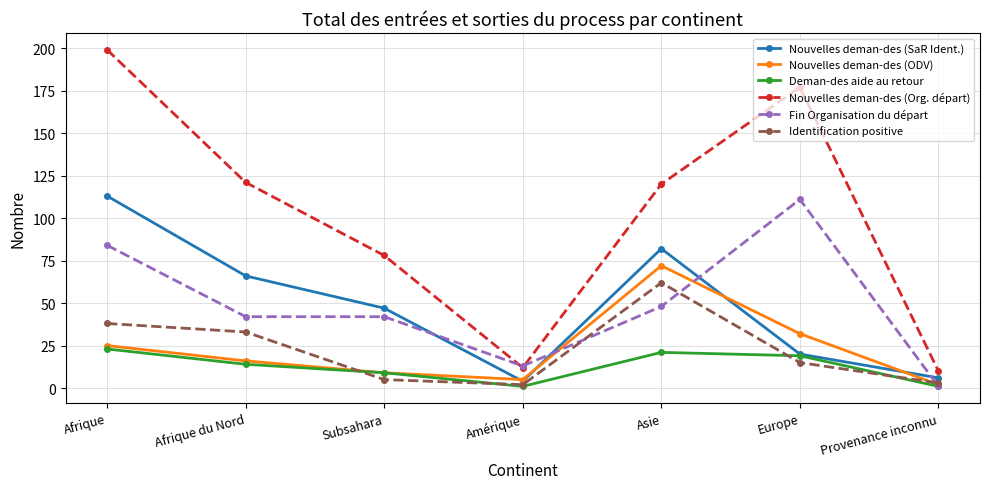

Reading left to right, what are all the values shown in this chart?

Nouvelles deman-des (SaR Ident.): Afrique=113	Afrique du Nord=66	Subsahara=47	Amérique=4	Asie=82	Europe=20	Provenance inconnu=6
Nouvelles deman-des (ODV): Afrique=25	Afrique du Nord=16	Subsahara=9	Amérique=5	Asie=72	Europe=32	Provenance inconnu=2
Deman-des aide au retour: Afrique=23	Afrique du Nord=14	Subsahara=9	Amérique=1	Asie=21	Europe=19	Provenance inconnu=1
Nouvelles deman-des (Org. départ): Afrique=199	Afrique du Nord=121	Subsahara=78	Amérique=12	Asie=120	Europe=177	Provenance inconnu=10
Fin Organisation du départ: Afrique=84	Afrique du Nord=42	Subsahara=42	Amérique=13	Asie=48	Europe=111	Provenance inconnu=1
Identification positive: Afrique=38	Afrique du Nord=33	Subsahara=5	Amérique=2	Asie=62	Europe=15	Provenance inconnu=3